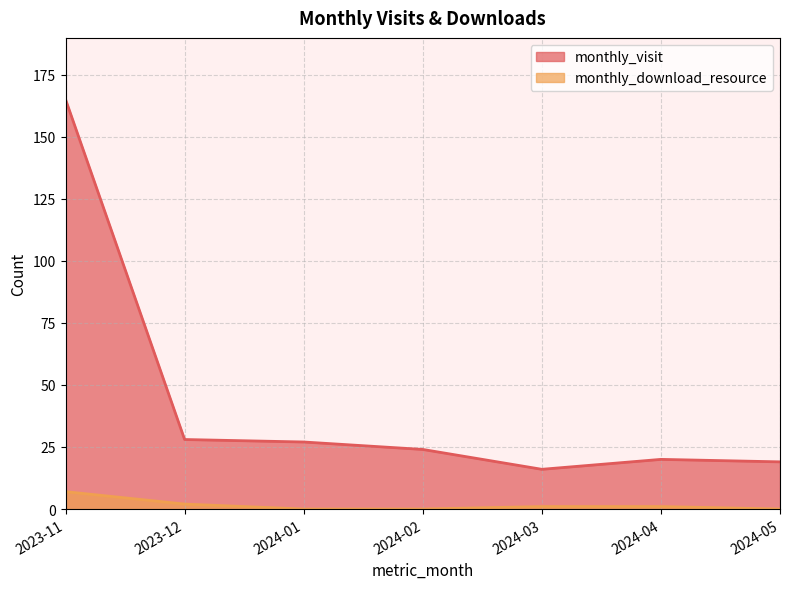

True or false: monthly_download_resource has more than 0 points higher than both neighbors.

False